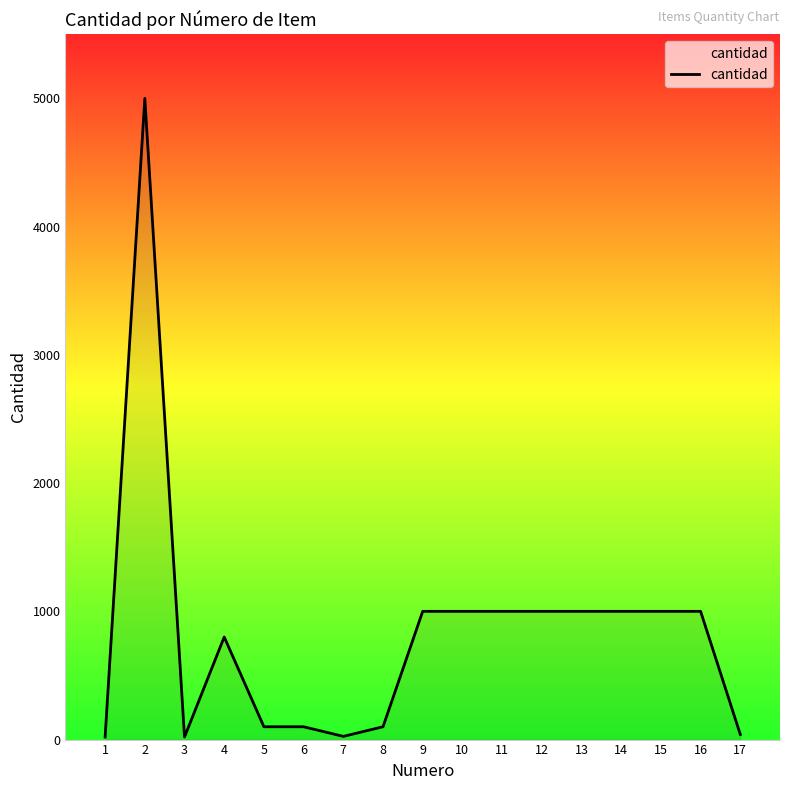

What is the ratio of the value at 6 to the value at 10?

0.1